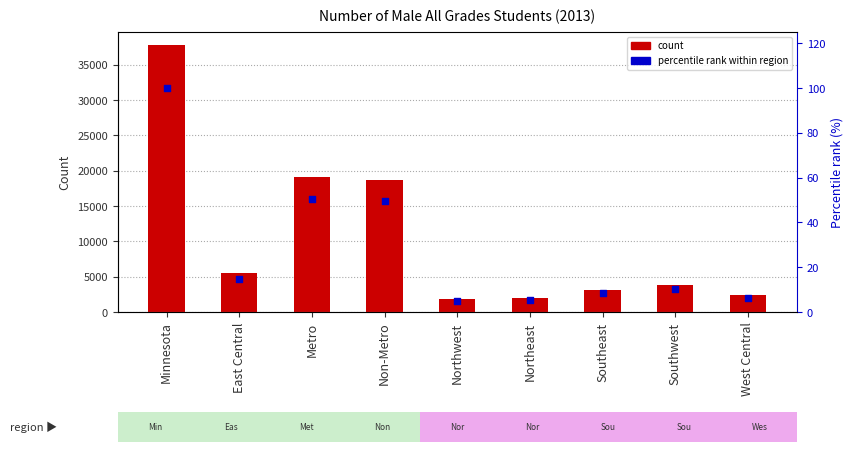

At which category is the sum across all series the highest?

Minnesota